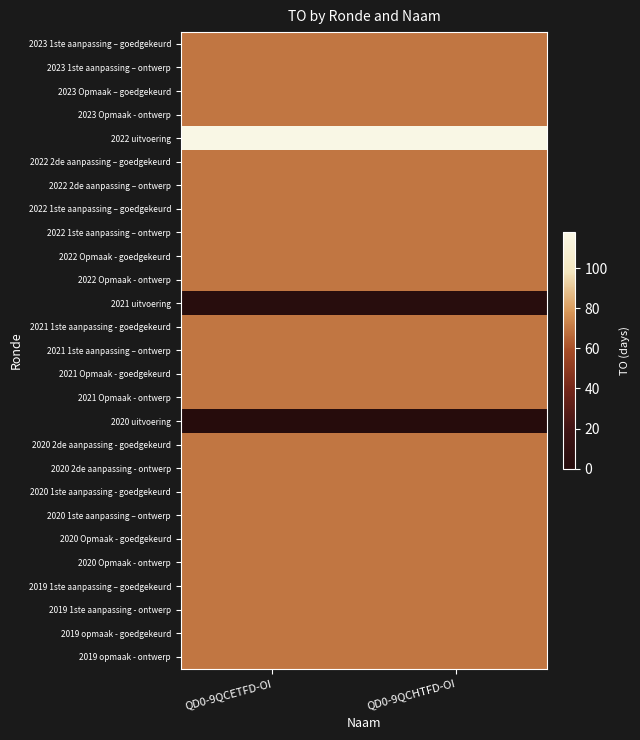

Which series has the largest total across all categories?

2022 uitvoering